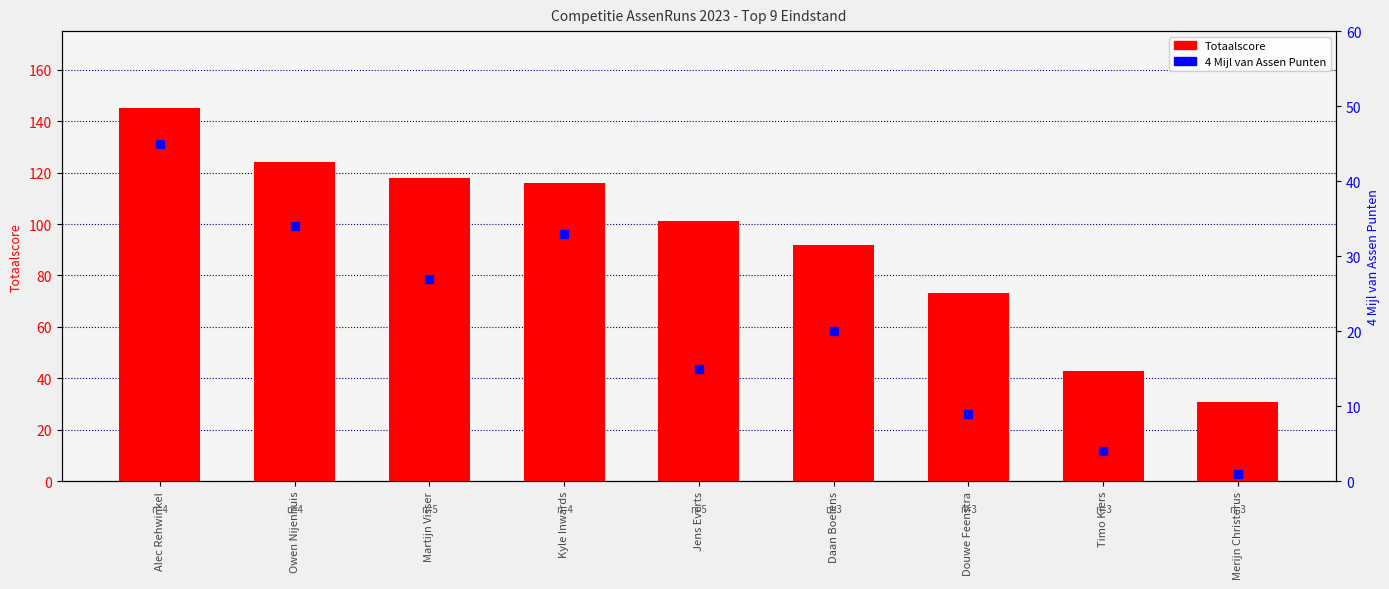

Which series contains the highest Y value?

Totaalscore